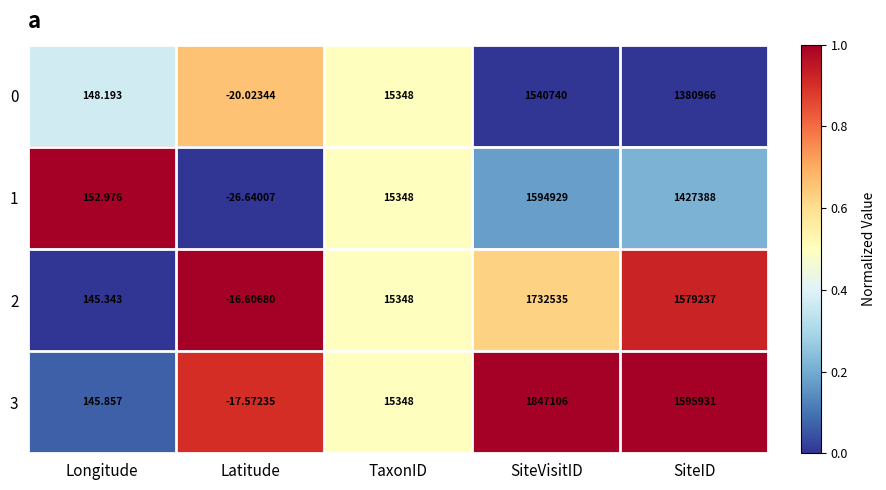

Rank the categories by 1 value from highest to lowest.

SiteVisitID, SiteID, TaxonID, Longitude, Latitude